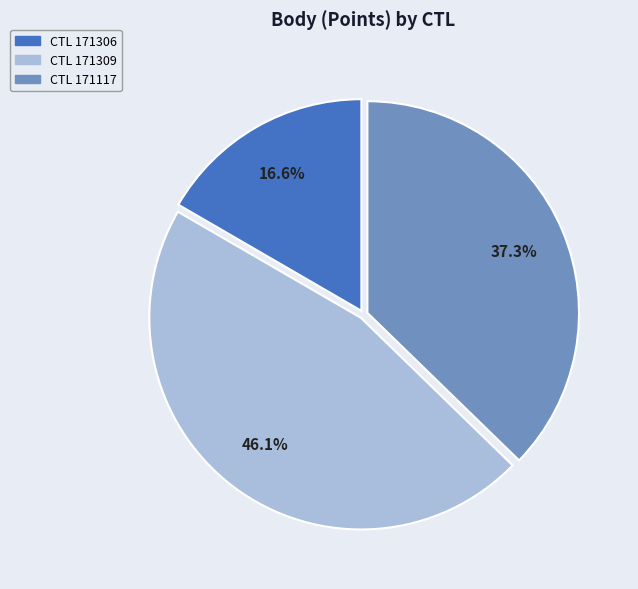

Is the sum of CTL 171117 and CTL 171309 greater than half?

Yes